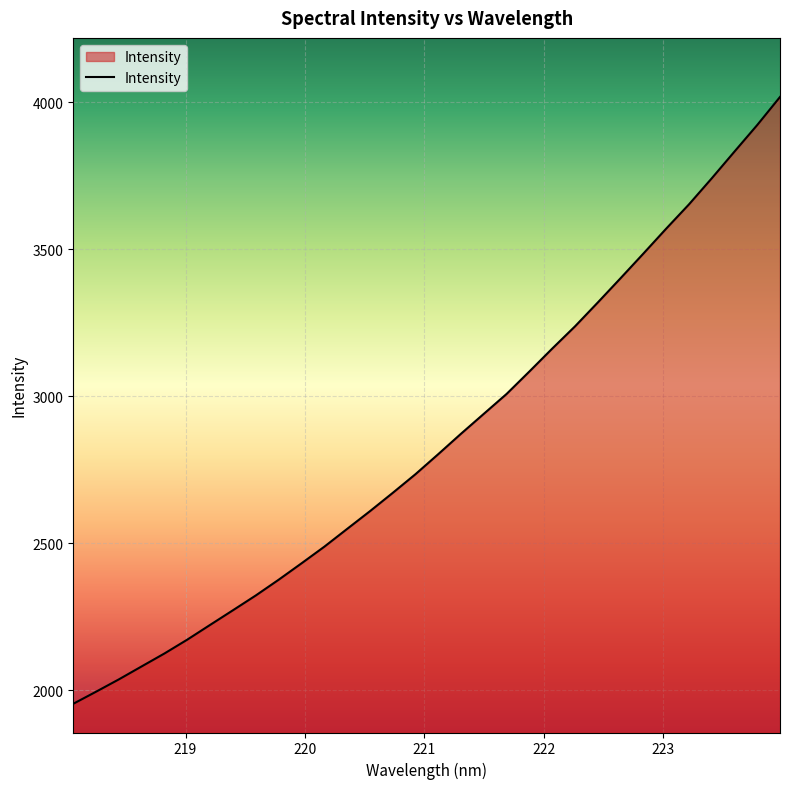

What is the greatest value displayed?

4017.8